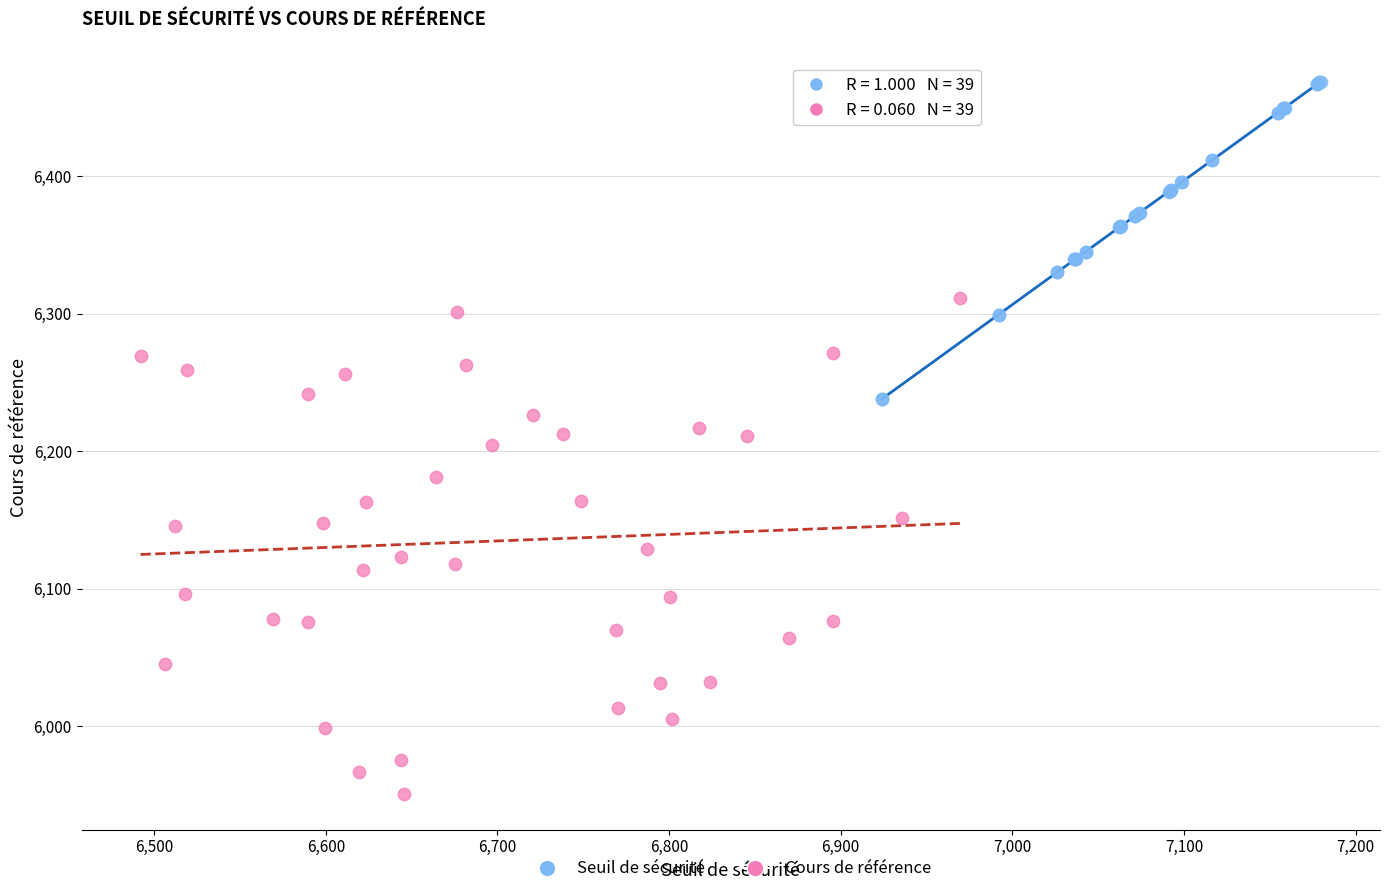

Which series has the widest spread of Y values?

Cours de référence